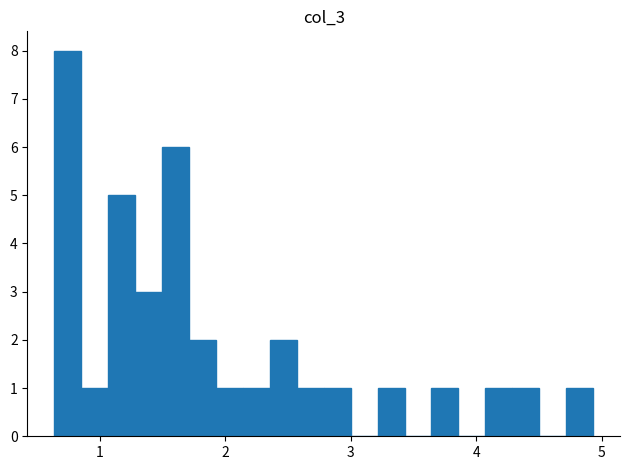

Around what value on the x-axis is the tallest bar? Give the approximate position of its centre, as read against the axis.

0.7